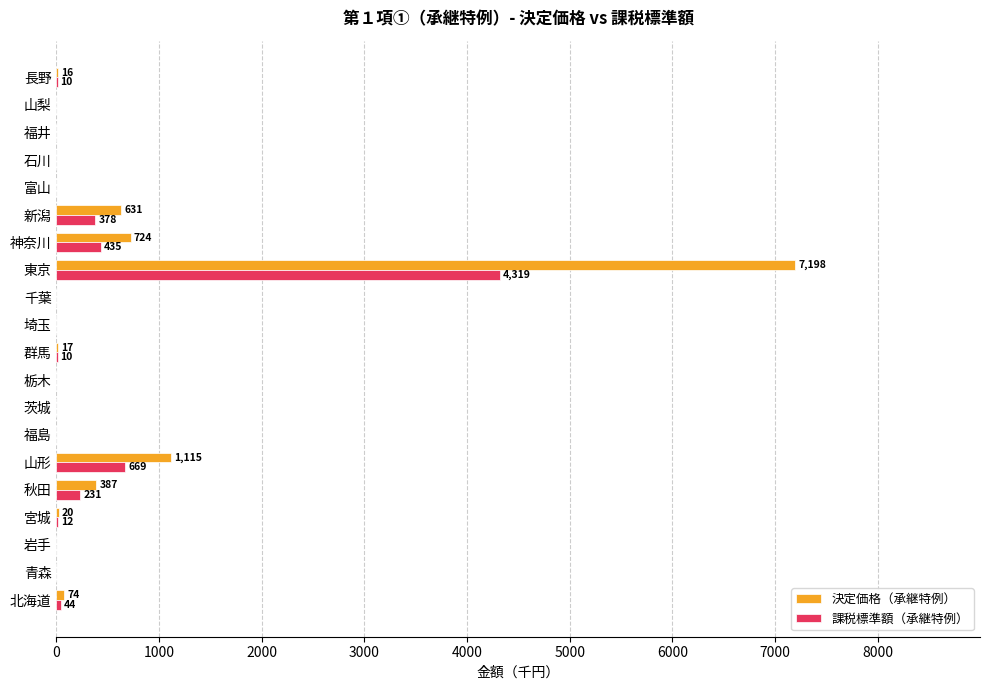

Between 北海道 and 神奈川, which series saw the biggest shift?

決定価格（承継特例）